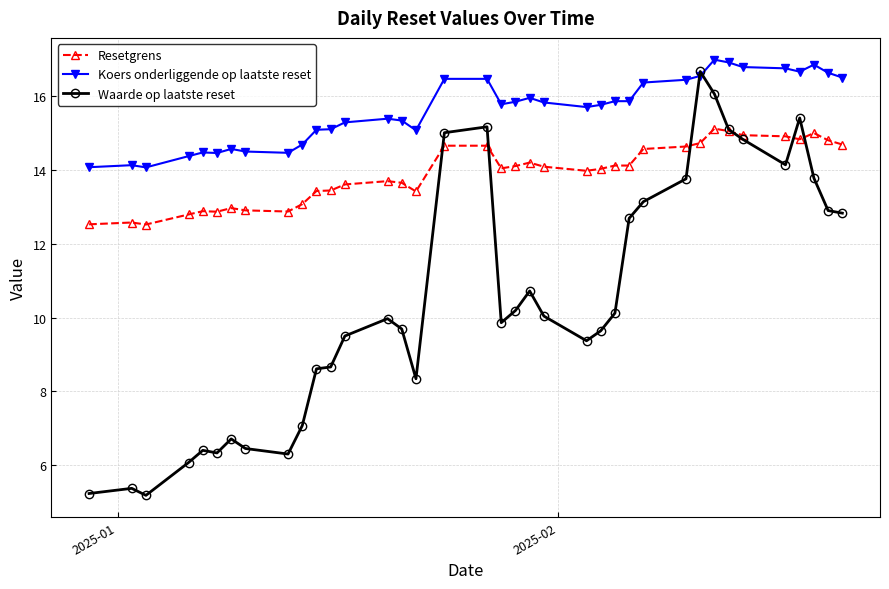

What is the maximum value shown in the chart?

17.0